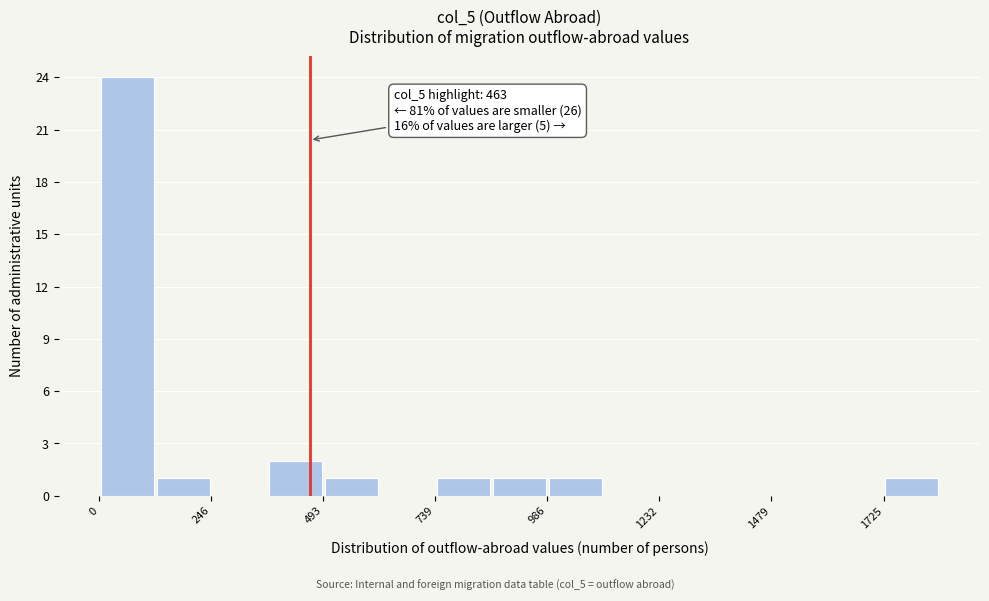

Read against the x-axis, roughly where is the centre of the tallest bar?

50